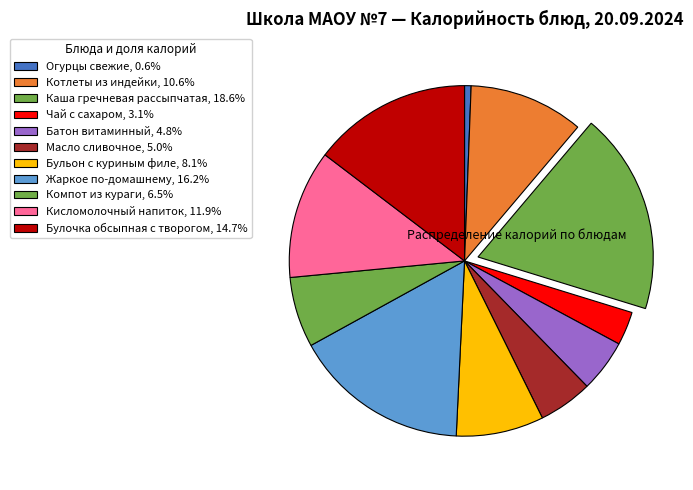

How many slices are in this pie chart?

11